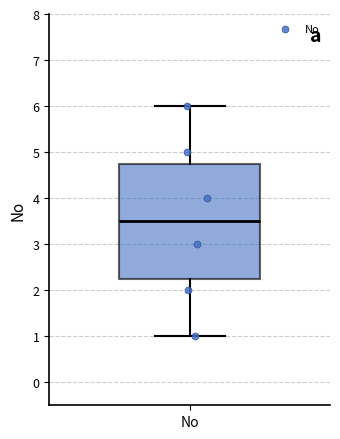

Read this box plot against the y-axis: the position of the median line, the range covered by the box, and the ends of both whiskers. The values are not printed on the chart, so give them approximately, as read against the axis.

median 3.5, box 2.3 to 4.8, whiskers 1.0 to 6.0